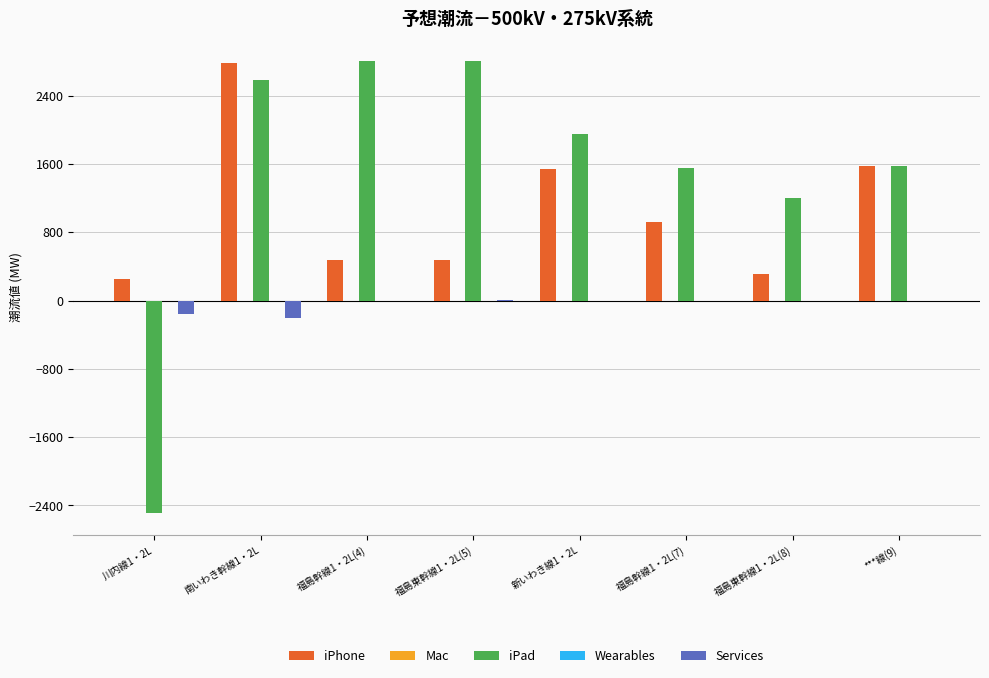

What position from the left is 川内線1・2L?

1